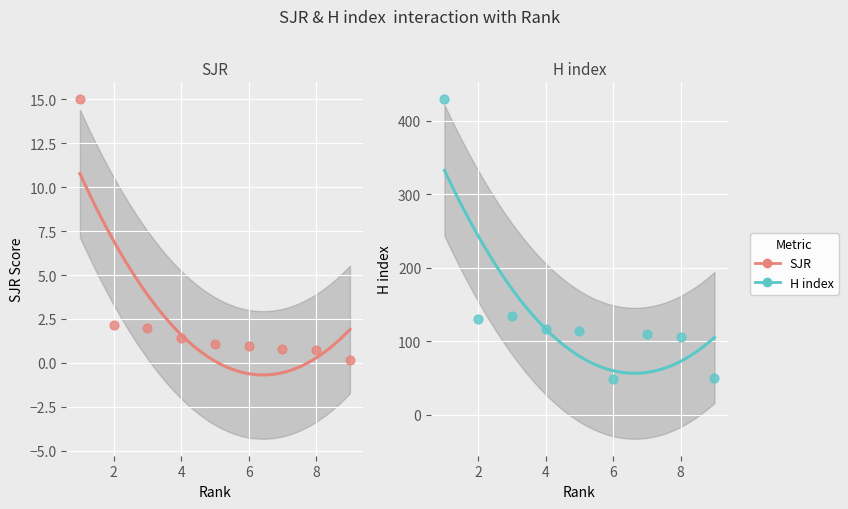

Which series has the largest total across all categories?

H index